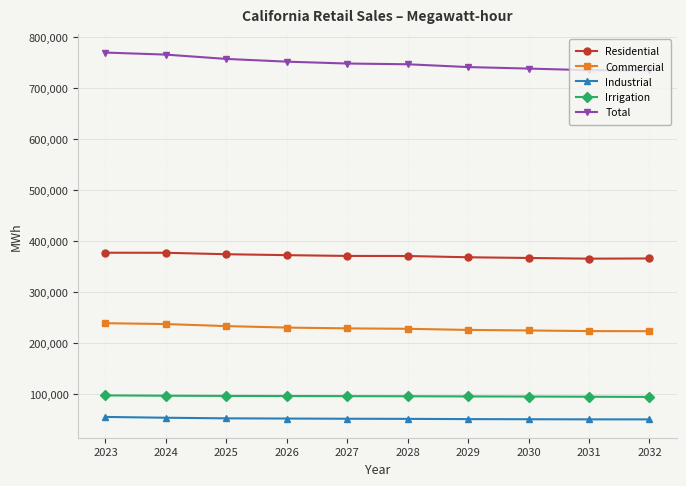

What is the highest value of the Irrigation series?

97232.3